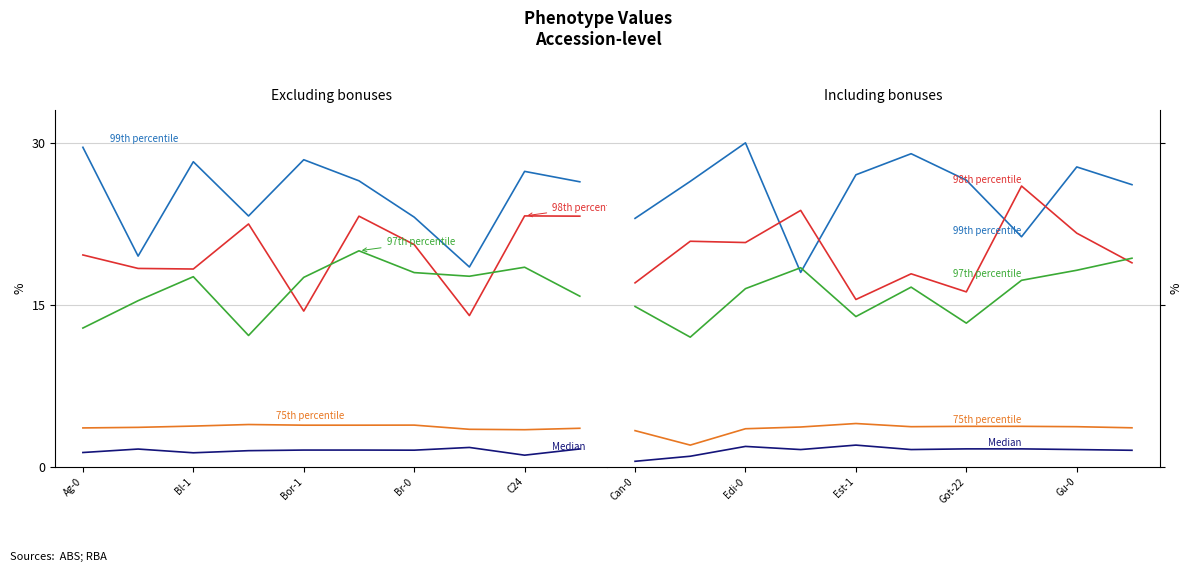

Does the chart display data point markers on the line(s)?

No